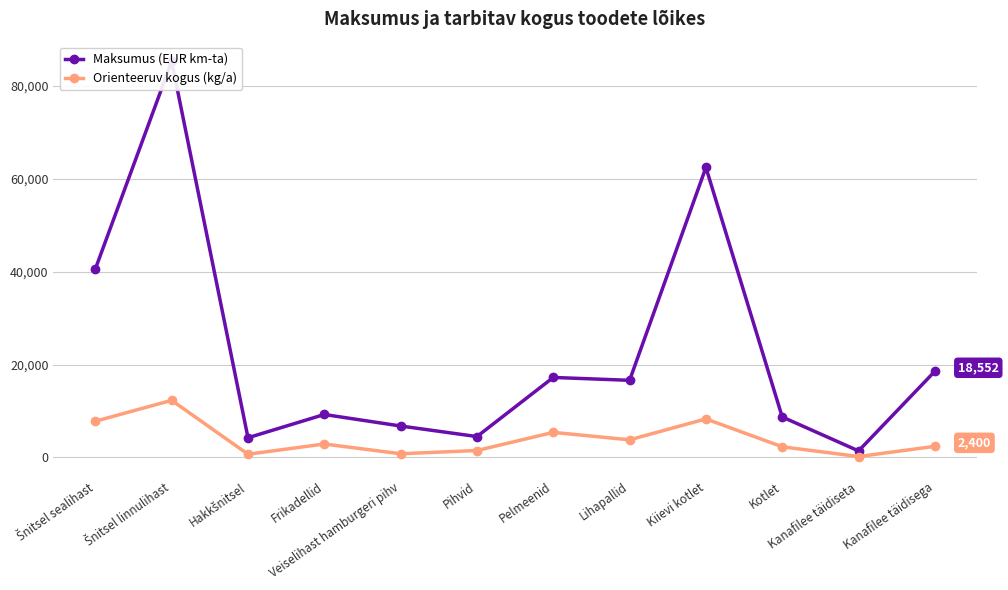

What position from the right is Pelmeenid?

6